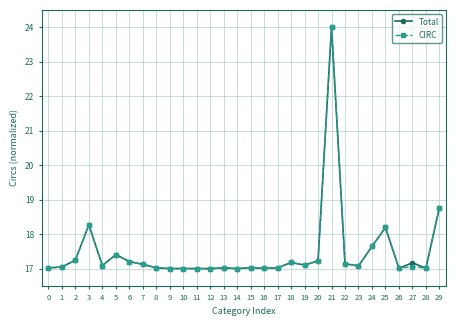

Which category has the highest value in the Total series?

21